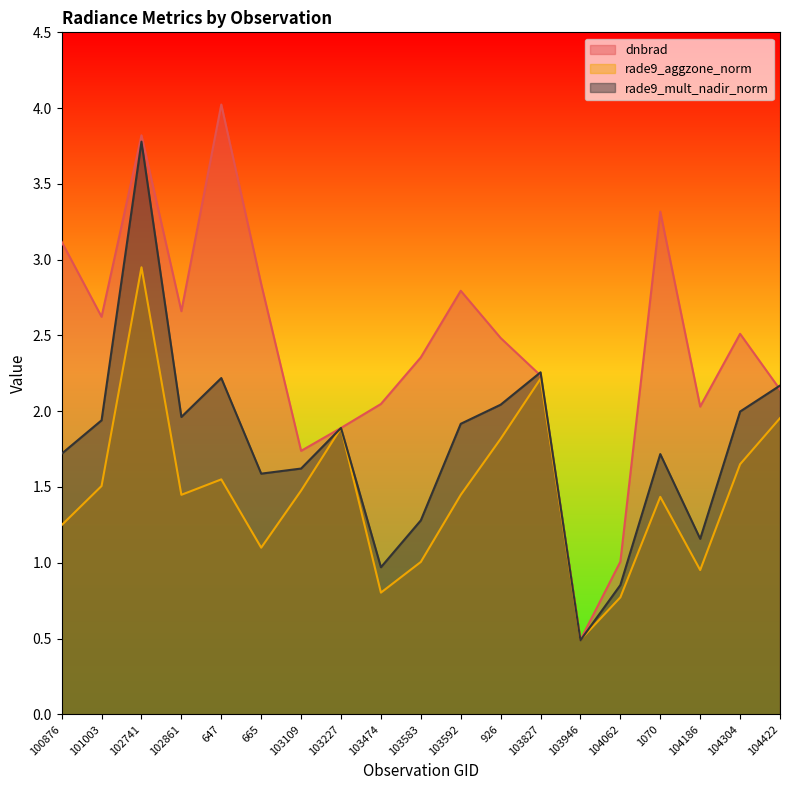

Which has a higher value, 103946 or 100876?

100876